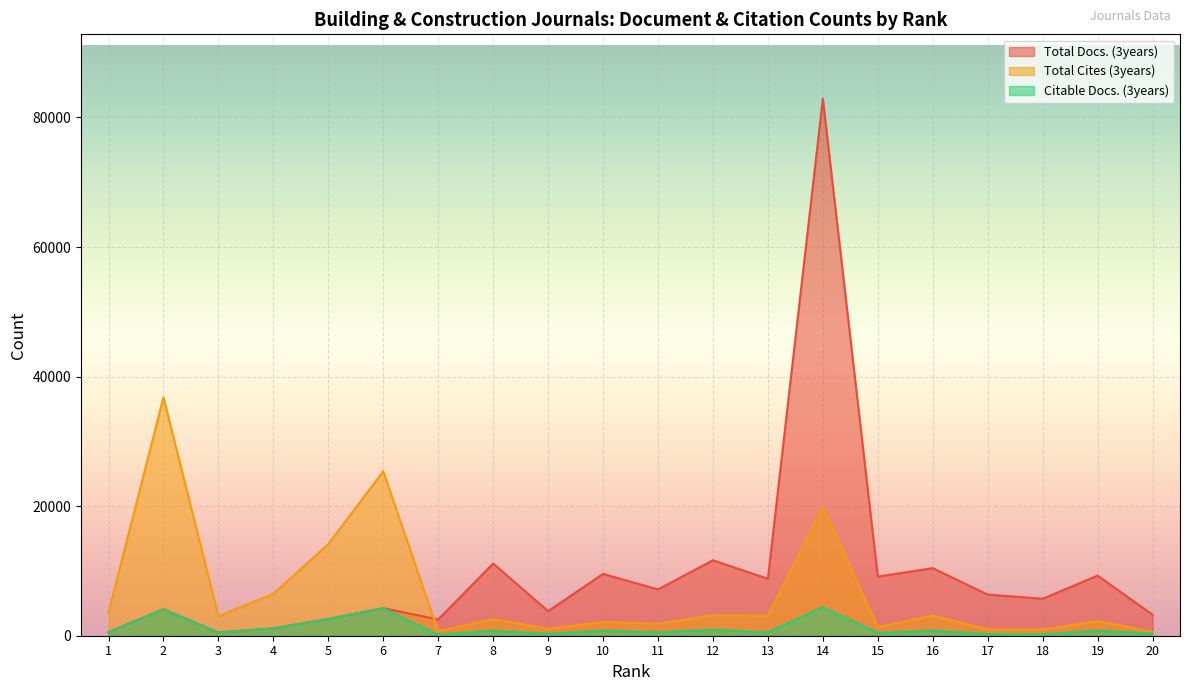

Which category has the highest value in the Total Docs. (3years) series?

14